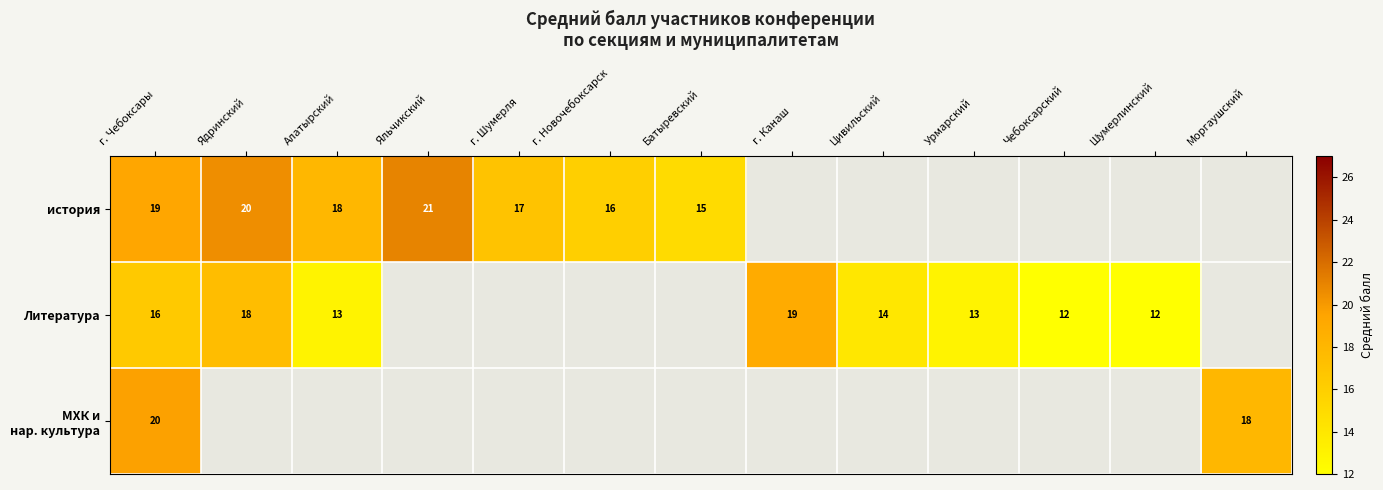

At which label does Литература reach its peak?

г. Канаш